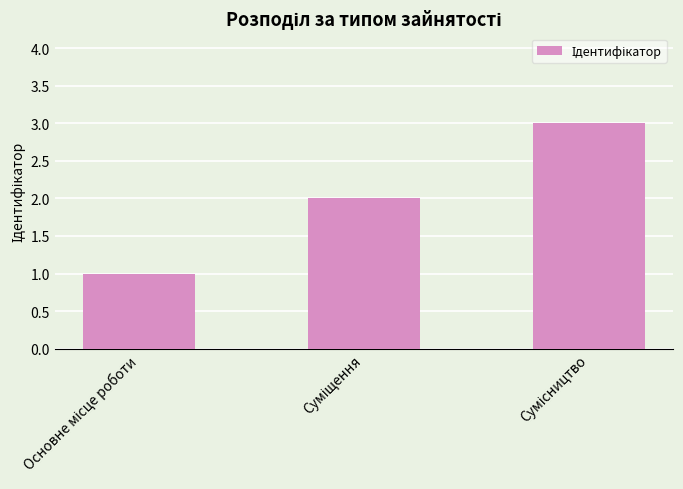

How many series are shown in this chart?

1